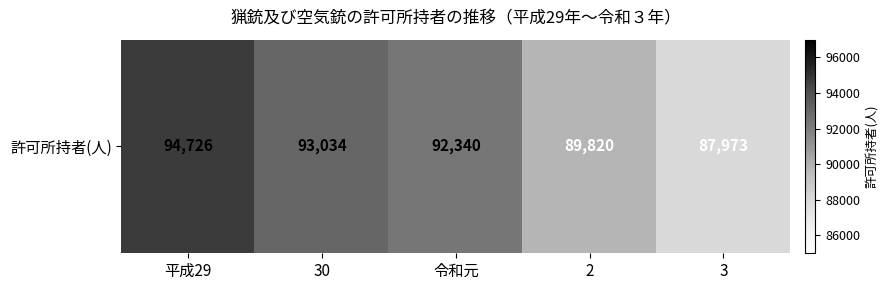

Approximately how many times larger is the value at 30 compared to 令和元?

1.0